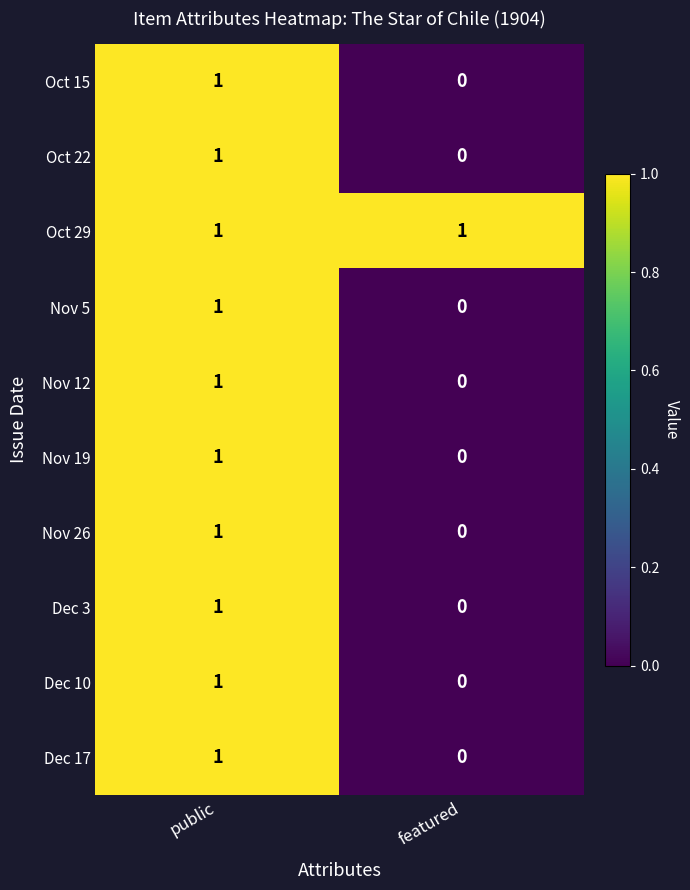

What is the maximum value shown in the chart?

1